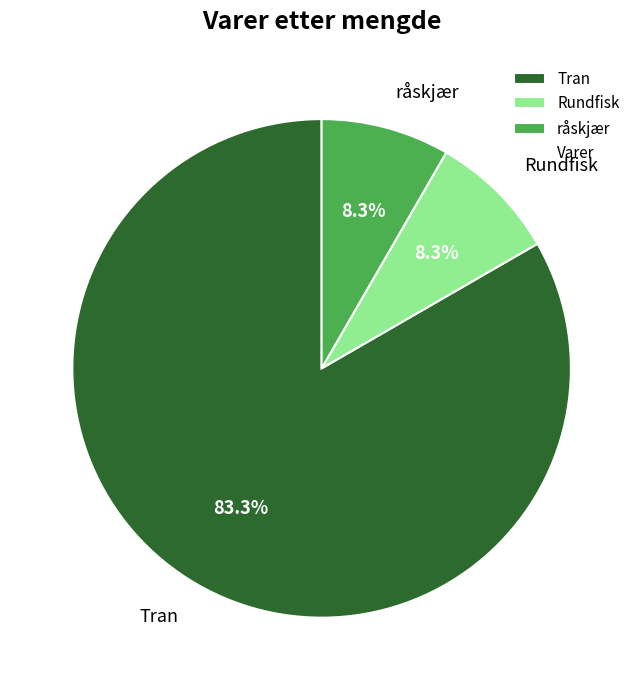

Is Tran the majority of the pie?

Yes